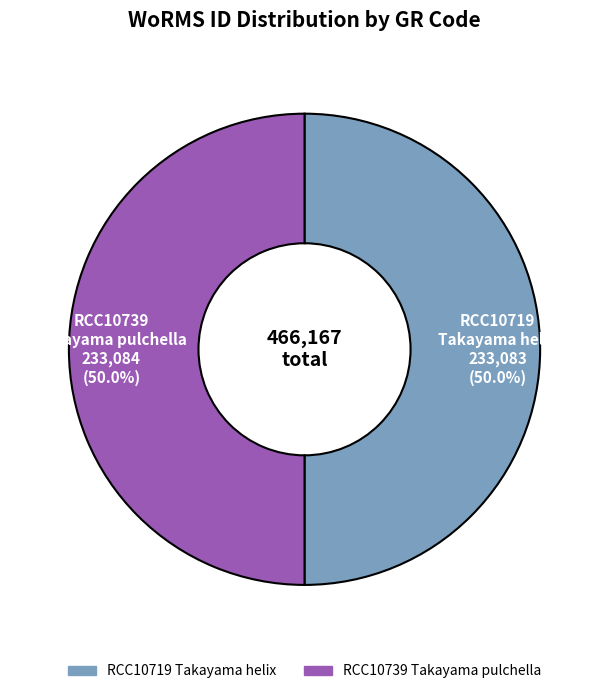

Approximately how many times larger is the value at RCC10739 Takayama pulchella compared to RCC10719 Takayama helix?

1.0